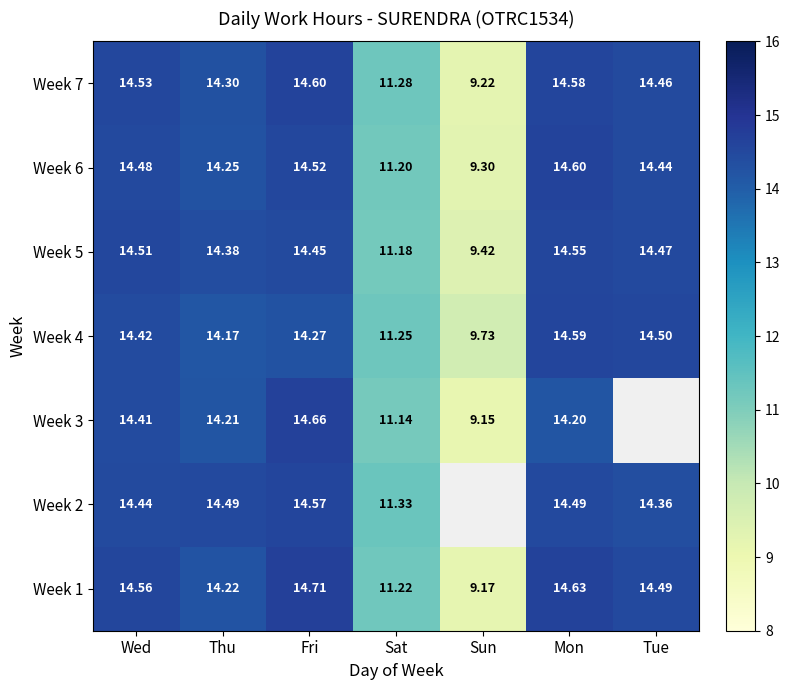

What is the average value of the Week 6 series?

13.3